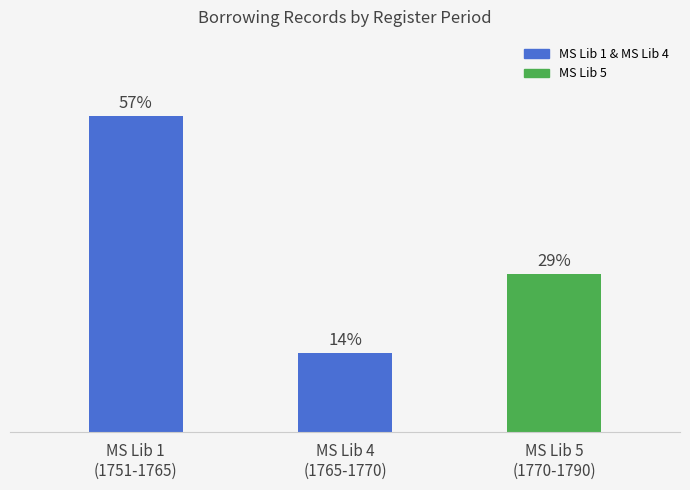

True or false: the data shows 8 at MS Lib 1 (1751-1765).

False